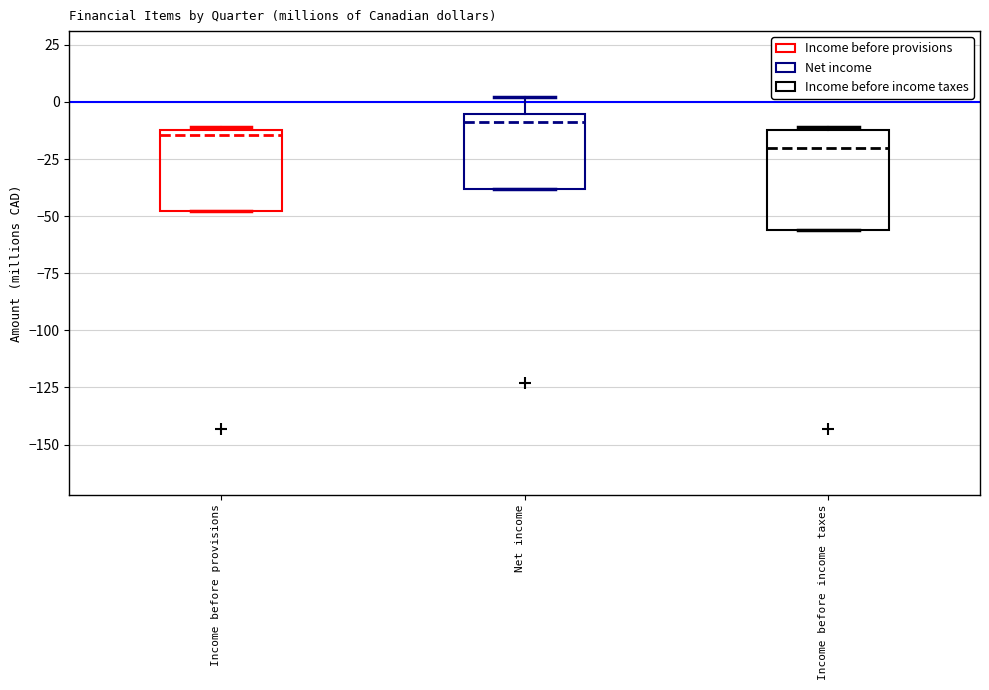

Reading left to right, read every box against the y-axis: the position of its median line, the range the box covers, and the ends of its whiskers. The values are not printed on the chart, so give them approximately, as read against the axis.

Income before provisions: median -15, box -50 to -10, whiskers -50 to -10
Net income: median -10, box -40 to -5, whiskers -40 to 0
Income before income taxes: median -20, box -55 to -10, whiskers -55 to -10